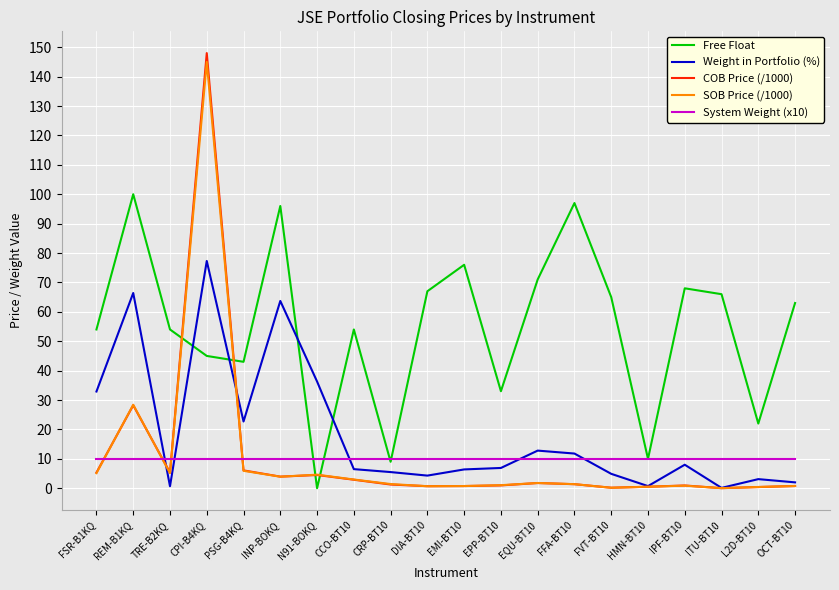

True or false: System Weight (x10) has a value of 10.0 at INP-BOKQ.

True